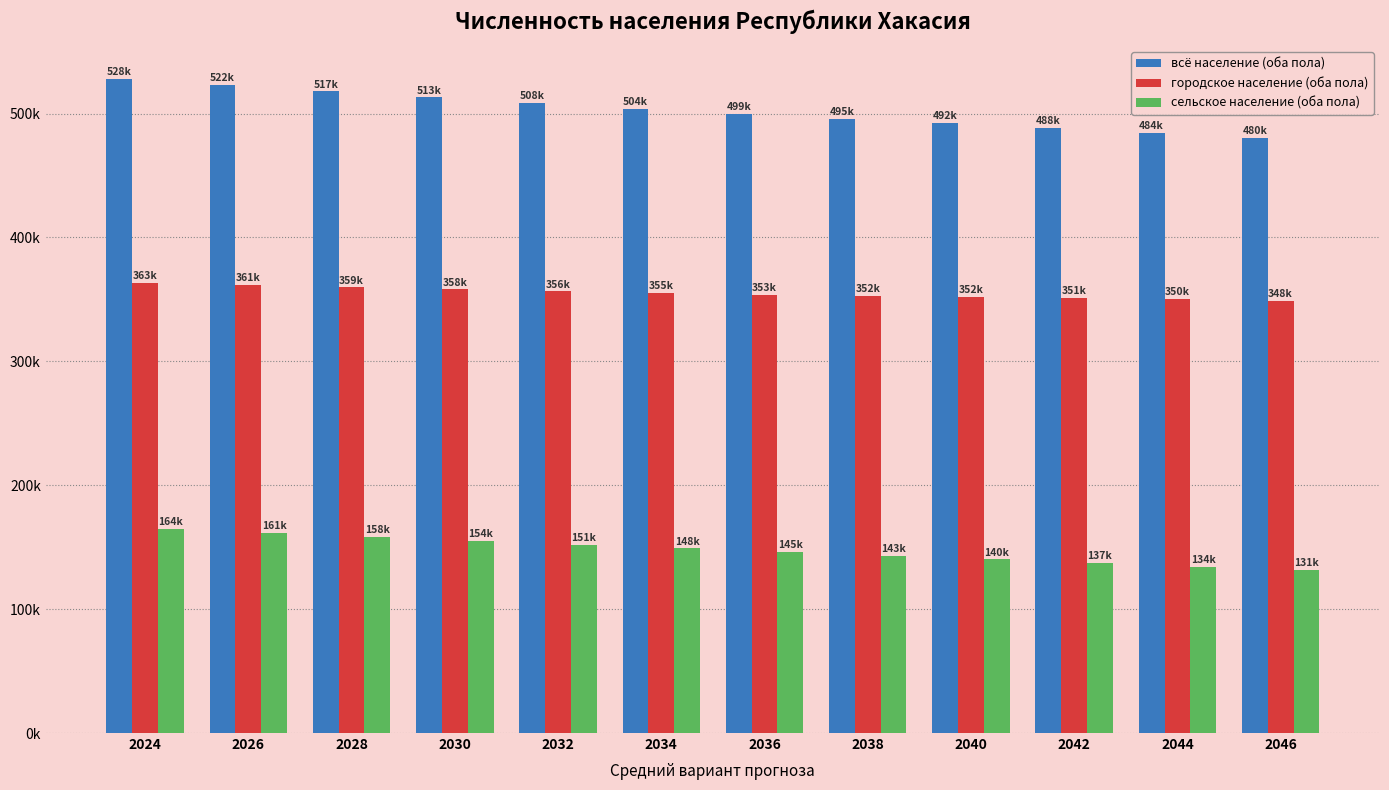

Are the bars horizontal?

No